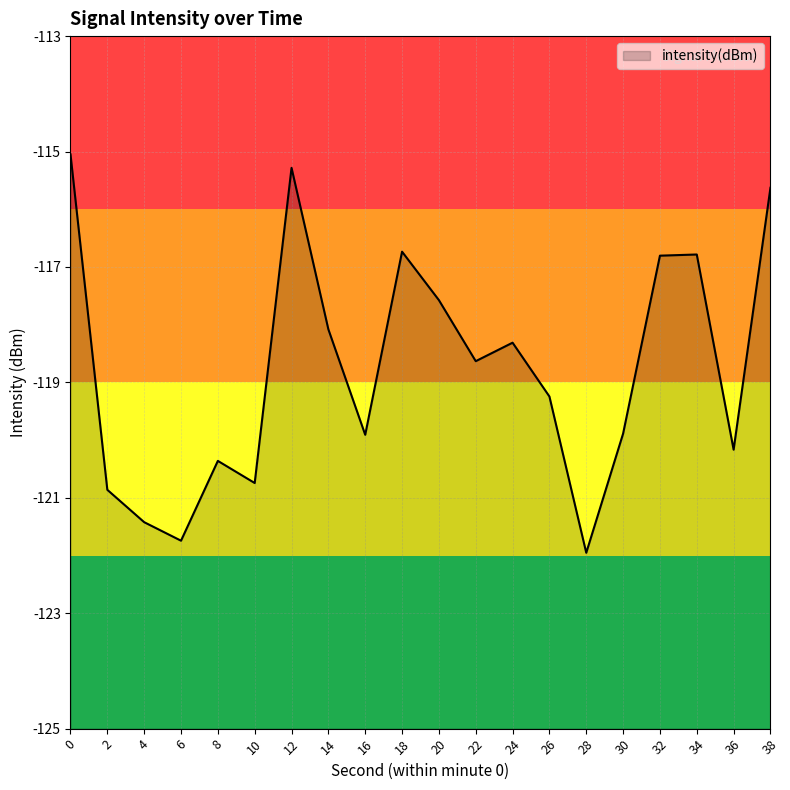

The value at 2 is -120.9. True or false?

True